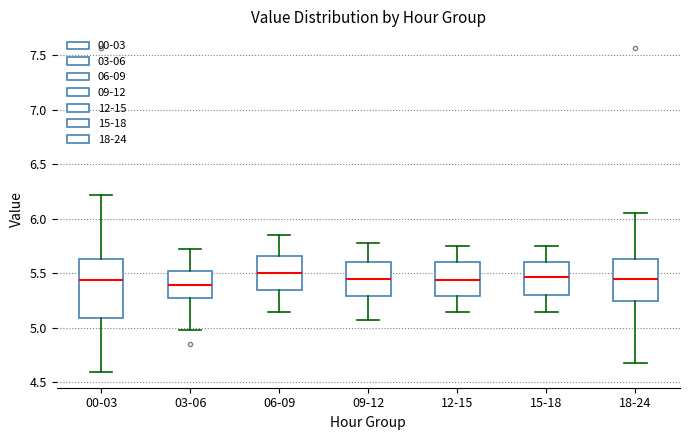

Reading left to right, transcribe this box plot: for each box, give where its median line is, the range the box spans, and where its two whiskers end, as read against the y-axis. The values are not printed on the chart, so give them approximately, as read against the axis.

00-03: median 5.45, box 5.10 to 5.65, whiskers 4.60 to 6.20
03-06: median 5.40, box 5.30 to 5.50, whiskers 5.00 to 5.70
06-09: median 5.50, box 5.35 to 5.65, whiskers 5.15 to 5.85
09-12: median 5.45, box 5.30 to 5.60, whiskers 5.05 to 5.80
12-15: median 5.45, box 5.30 to 5.60, whiskers 5.15 to 5.75
15-18: median 5.45, box 5.30 to 5.60, whiskers 5.15 to 5.75
18-24: median 5.45, box 5.25 to 5.65, whiskers 4.70 to 6.05